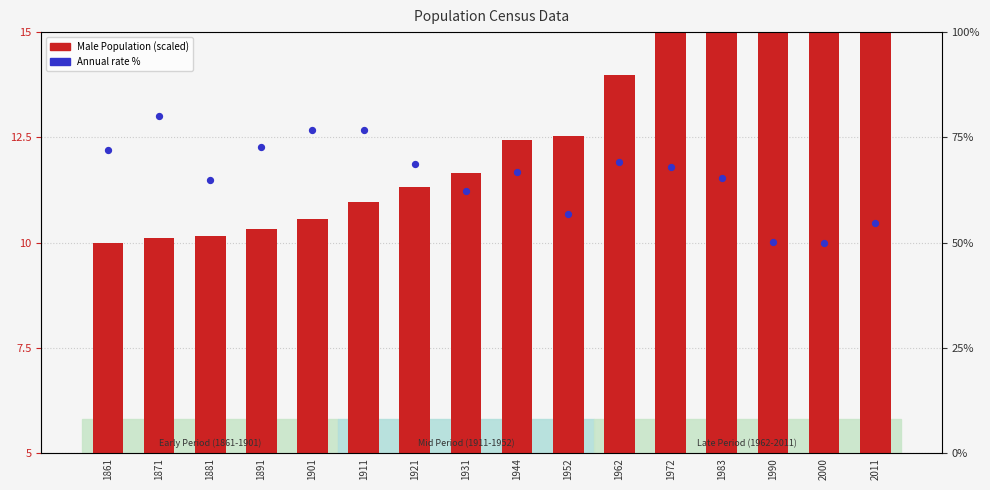

Which series contains the lowest Y value?

Male Population